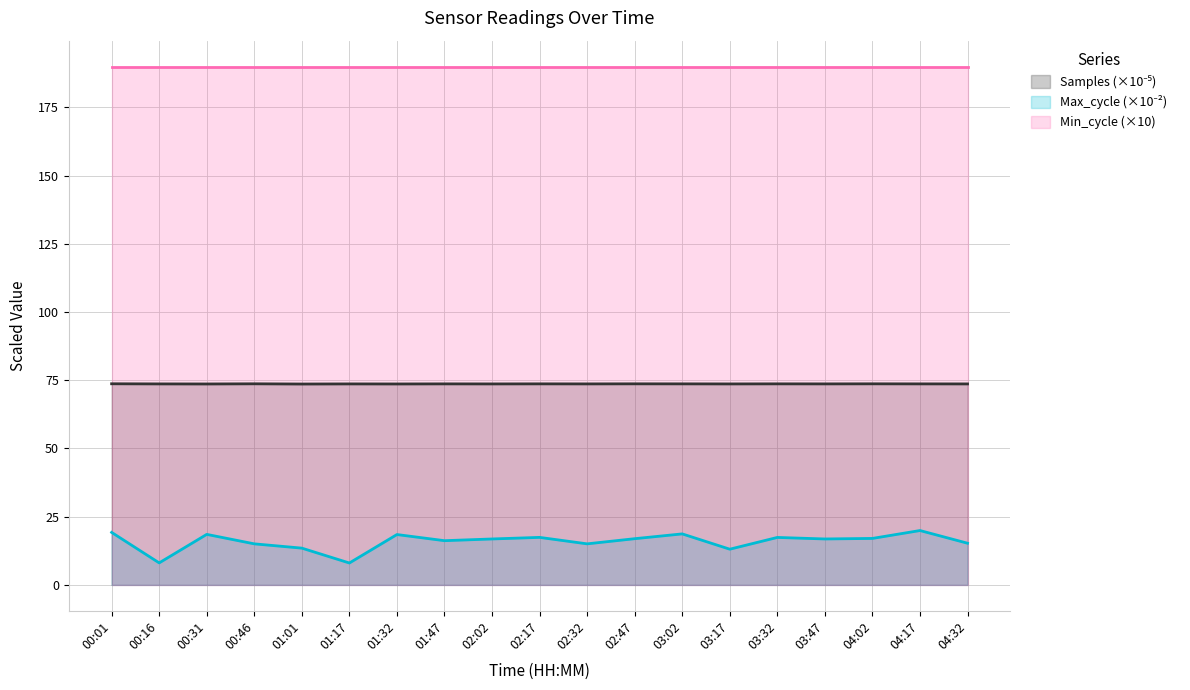

What is the total value across all series at 03:47?

280.5